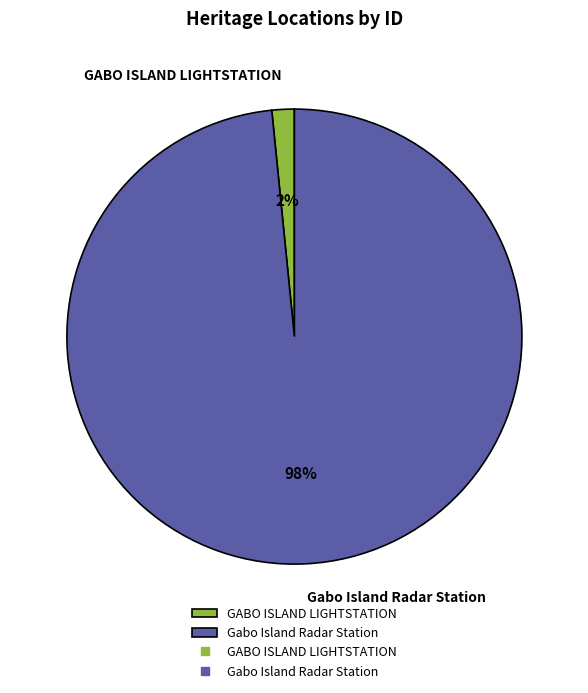

How many segments does this pie chart have?

2